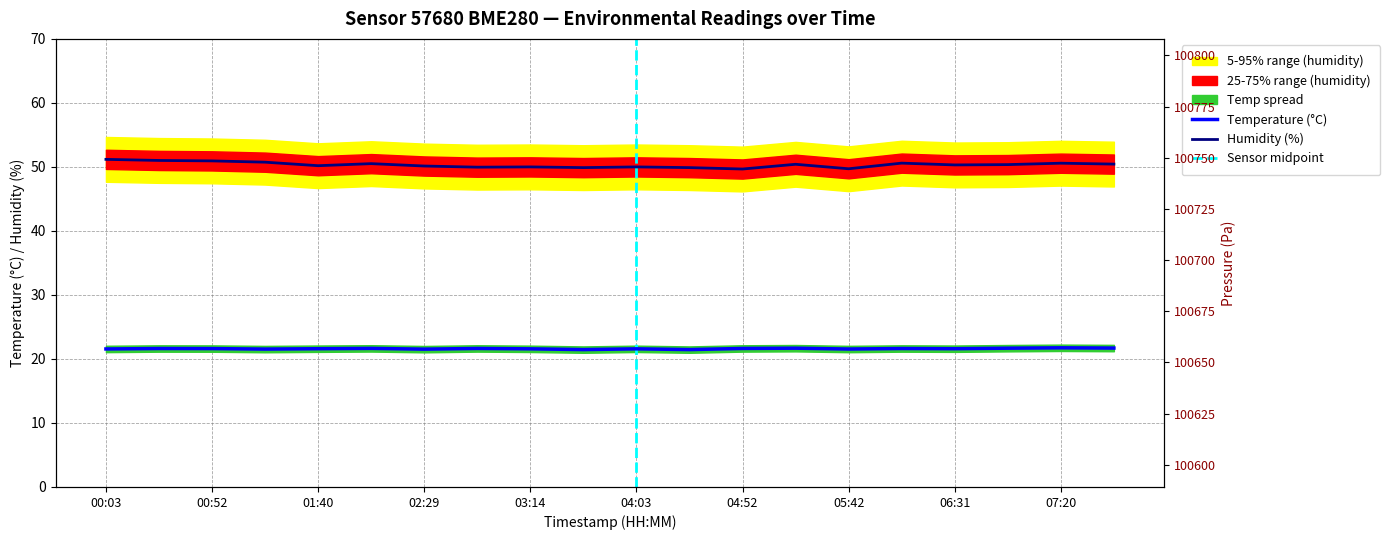

In humidity, how many points are higher than both neighbors (excluding endpoints)?

6